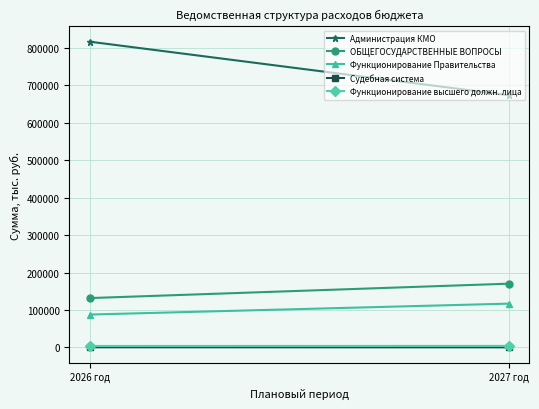

What is the greatest value displayed?

816753.0